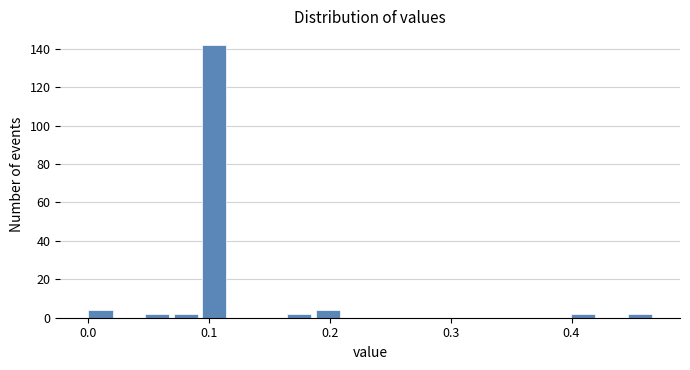

Read against the x-axis, roughly where is the centre of the tallest bar?

0.10